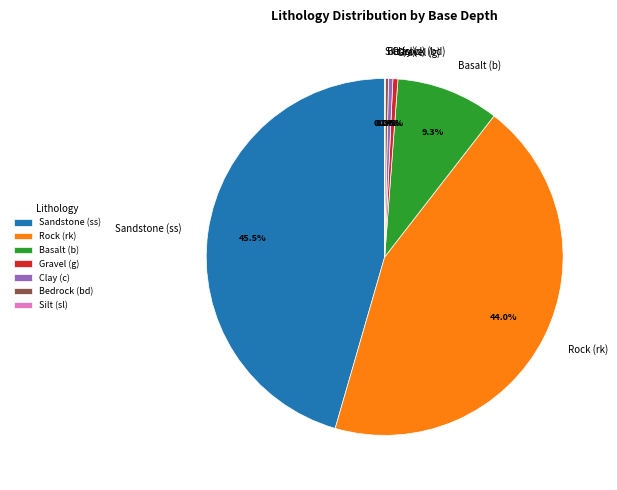

What portion of the pie excludes Rock (rk)?

56.0%